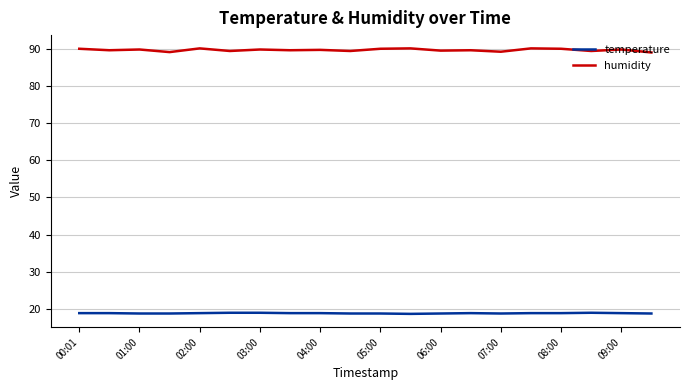

What is the greatest value displayed?

90.1